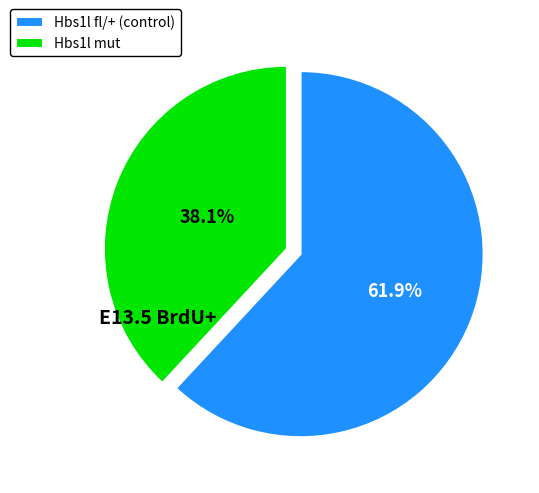

Rank the categories by value from highest to lowest.

Hbs1l fl/+ (control), Hbs1l mut